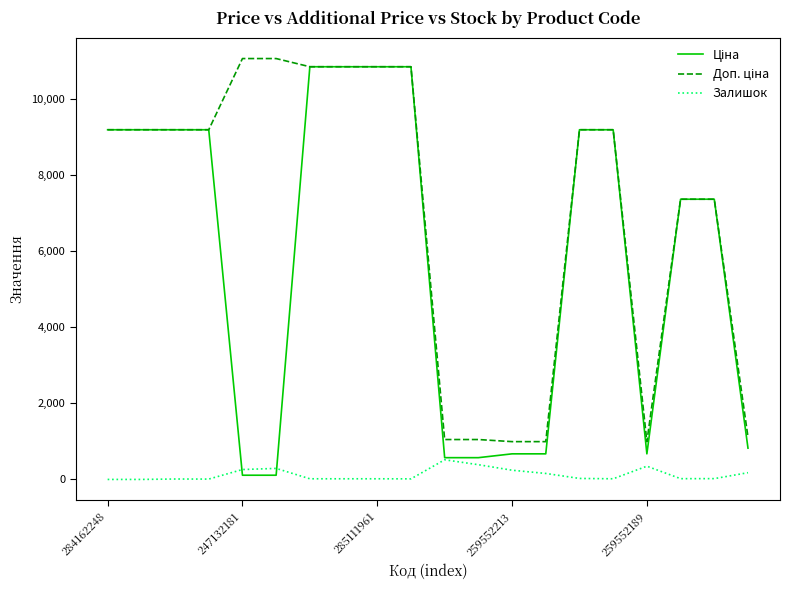

What is the maximum value shown in the chart?

11055.0